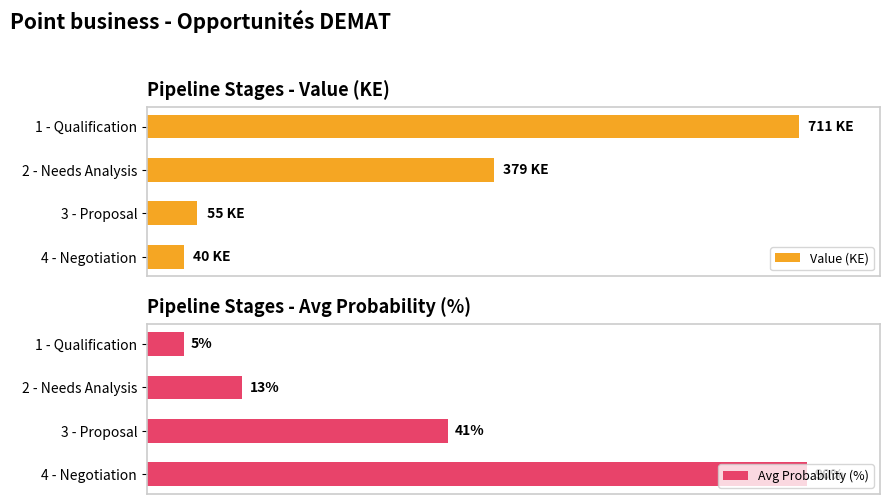

Which category has the highest value in the Avg Probability (%) series?

4 - Negotiation